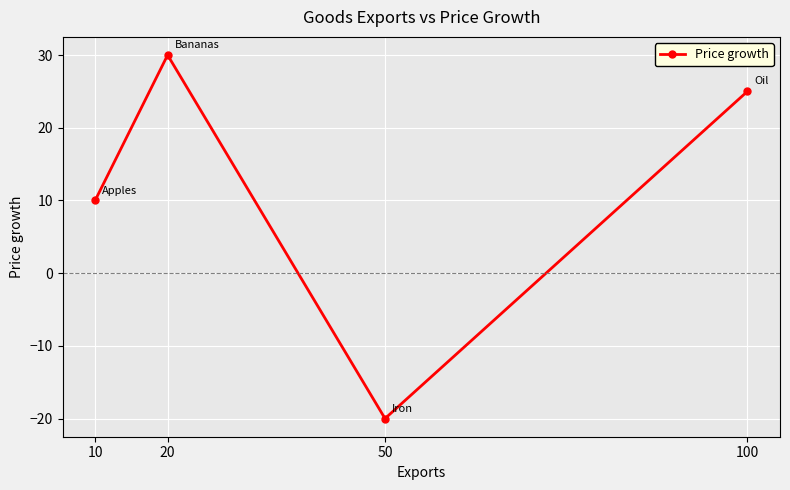

Reading left to right, transcribe all the data shown in this chart.

10=10	20=30	50=-20	100=25